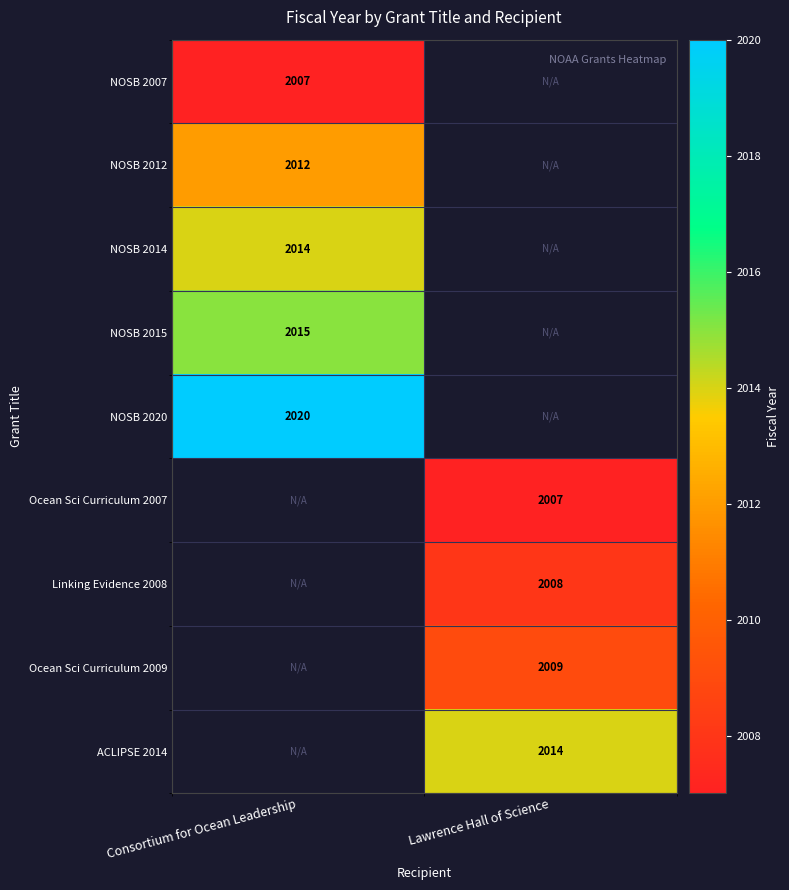

The value of Ocean Sci Curriculum 2007 at Lawrence Hall of Science is 2007. True or false?

True